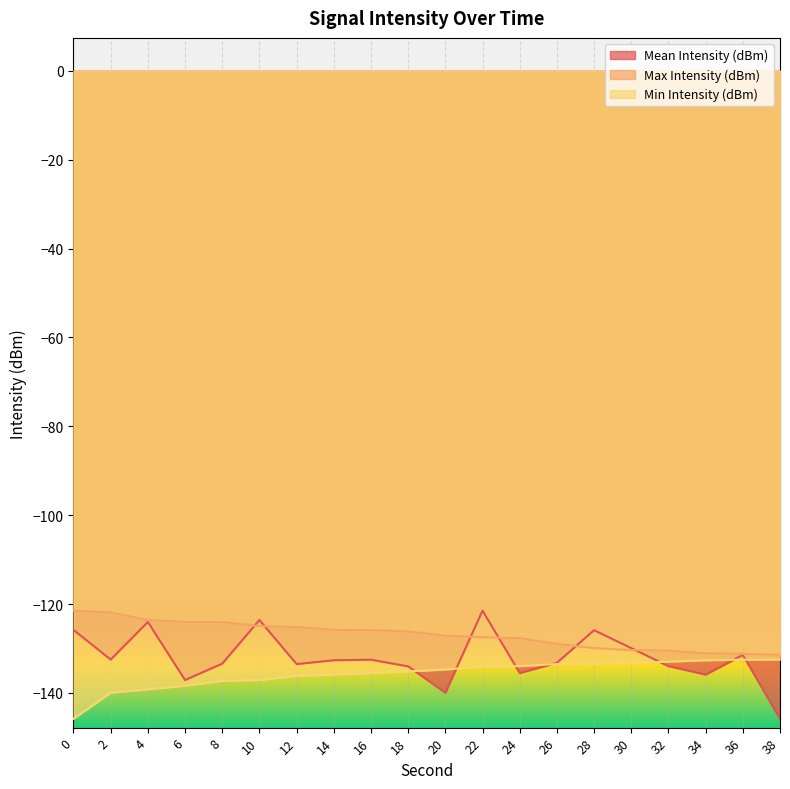

What is the minimum value for Mean Intensity (dBm)?

-145.8